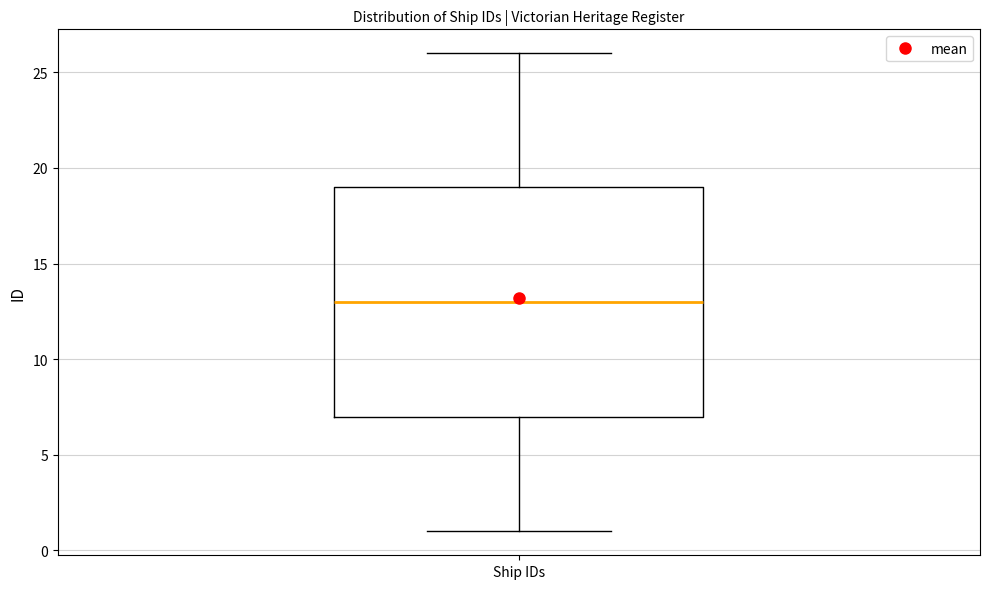

Transcribe this box plot: give where the median line is, the range the box spans, and where the two whiskers end, as read against the y-axis. The values are not printed on the chart, so give them approximately, as read against the axis.

median 13, box 7 to 19, whiskers 1 to 26